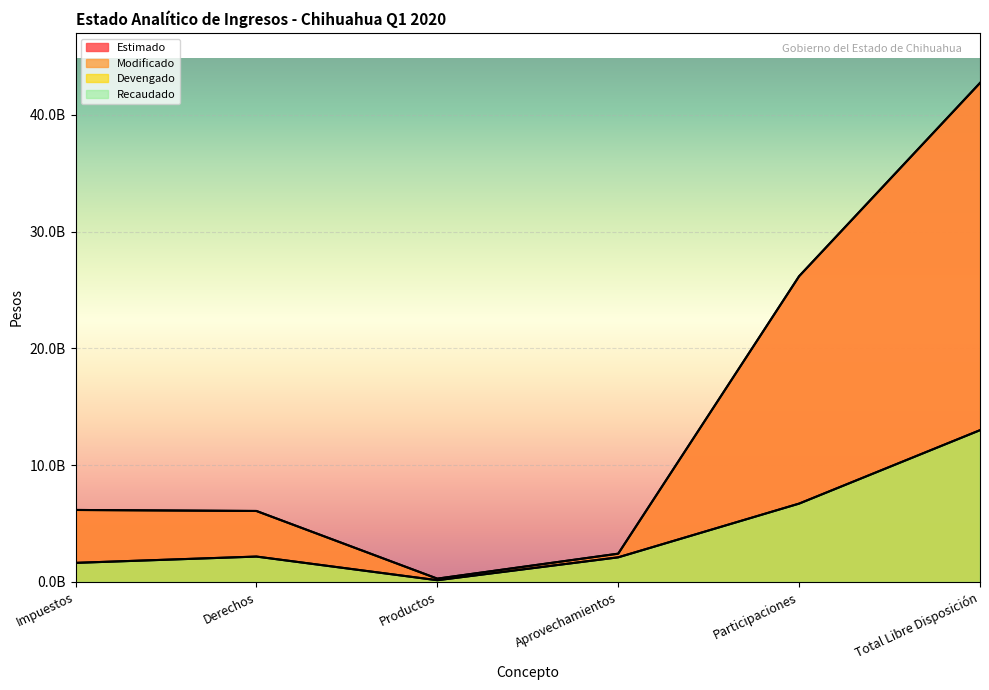

What is the spread (max minus min) of values at Total Libre Disposición?

29750438999.8